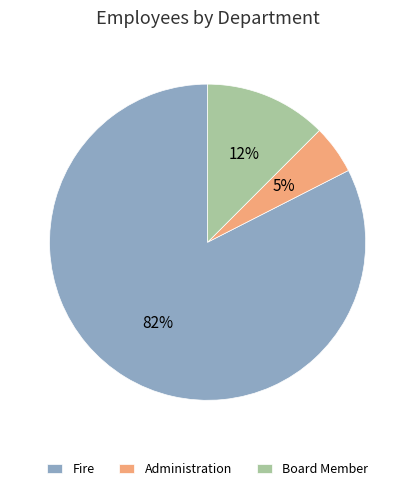

To the nearest percent, what is the average slice percentage?

33%